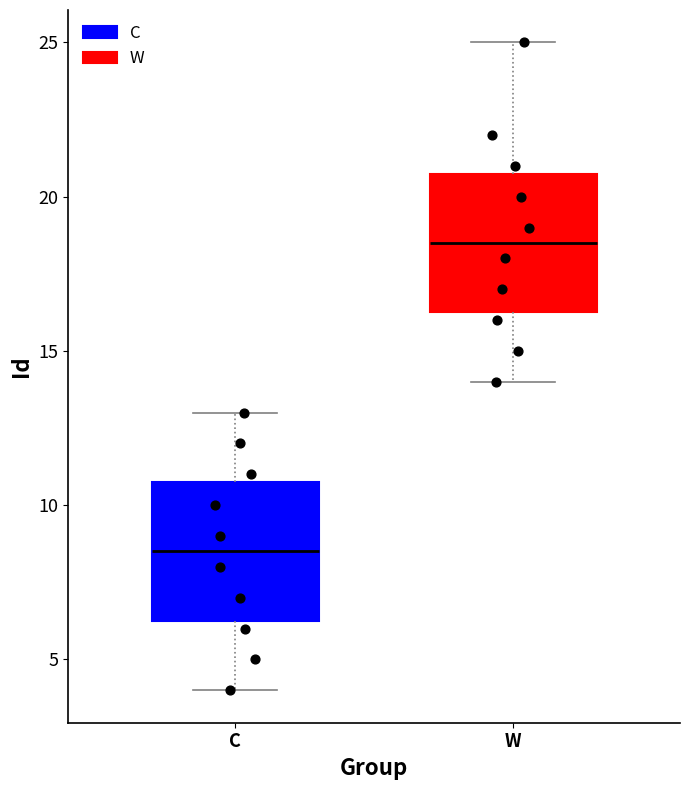

Reading left to right, transcribe this box plot: for each box, give where its median line is, the range the box spans, and where its two whiskers end, as read against the y-axis. The values are not printed on the chart, so give them approximately, as read against the axis.

C: median 8.5, box 6.5 to 11.0, whiskers 4.0 to 13.0
W: median 18.5, box 16.5 to 21.0, whiskers 14.0 to 25.0